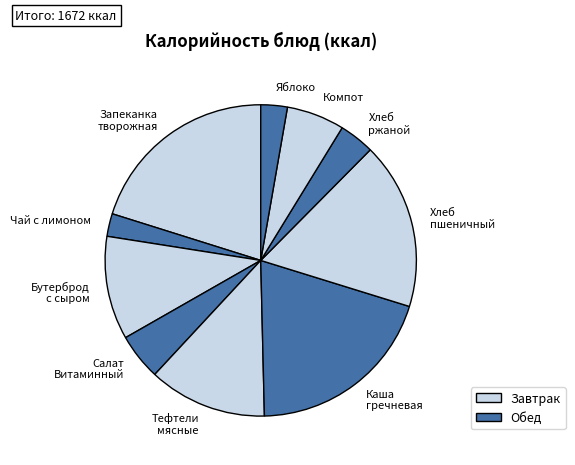

The Хлеб ржаной slice represents 14% of the pie. True or false?

False